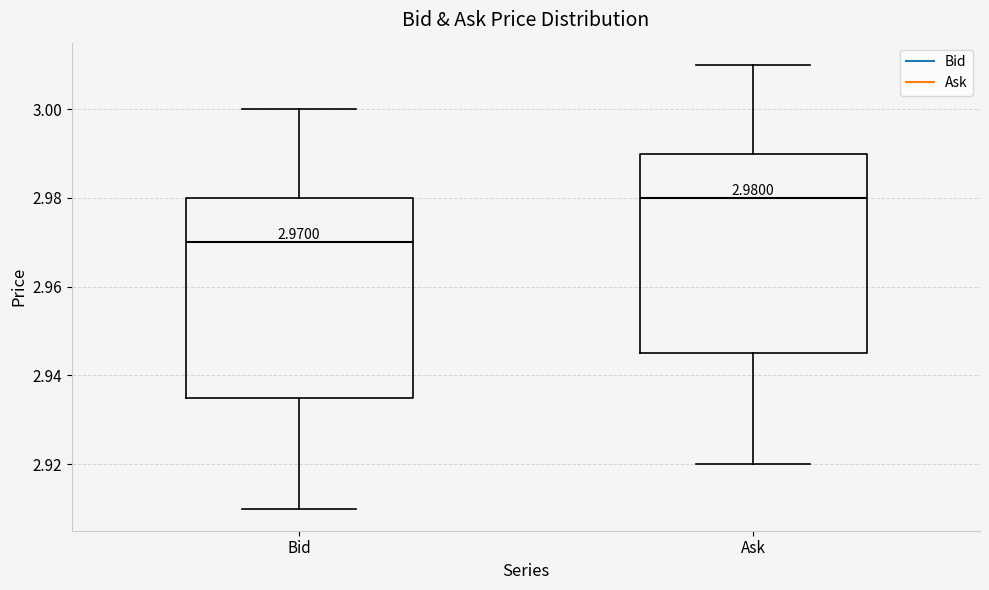

Which box has the lowest median line?

Bid